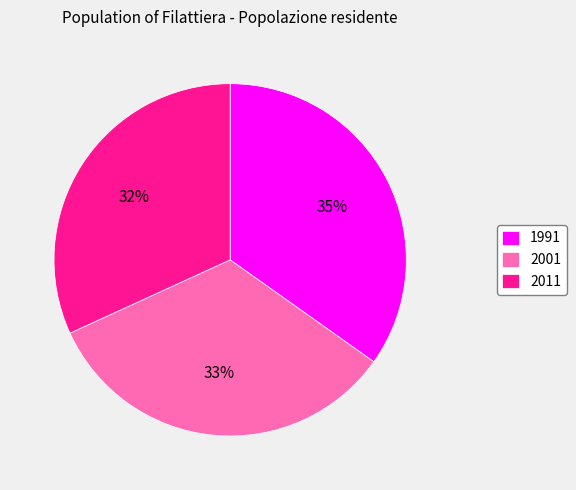

Is the sum of 2011 and 2001 greater than half?

Yes